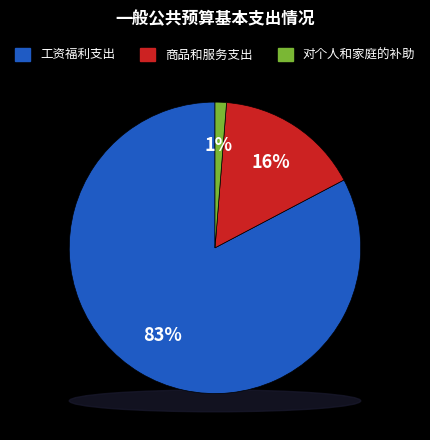

What percentage is the 工资福利支出 slice, to the nearest percent?

83%